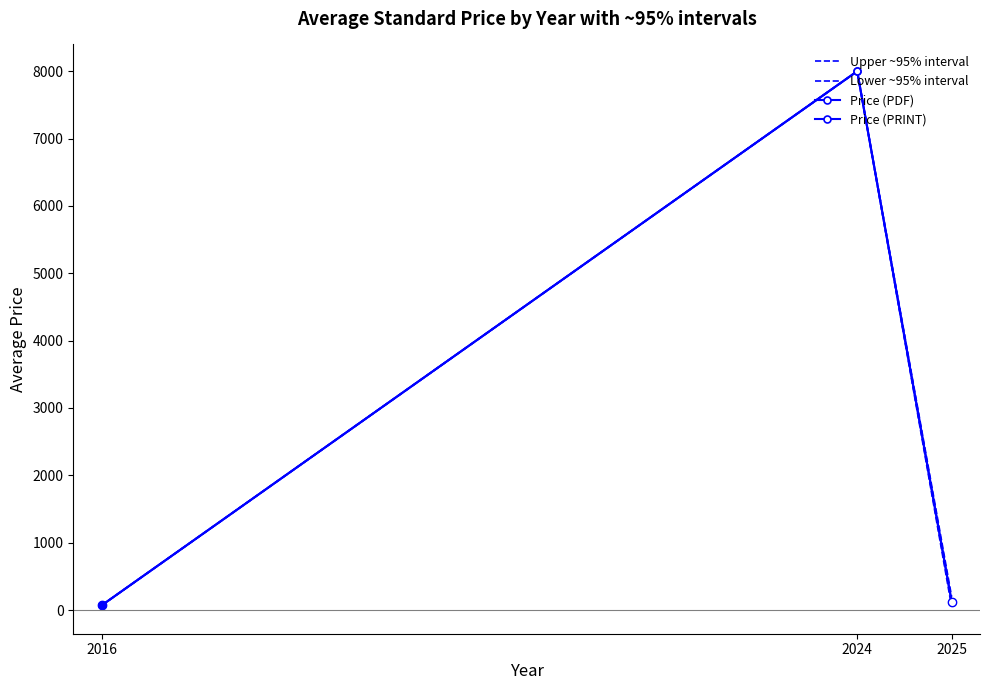

Which series has the widest spread of values?

Lower ~95% interval